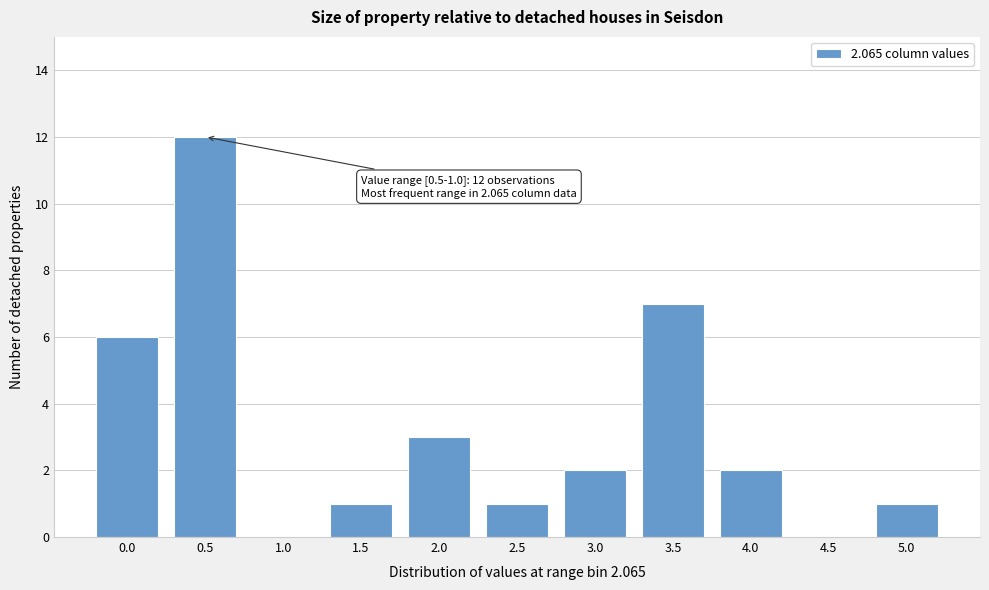

Reading left to right, transcribe all the data shown in this chart.

0.0=6	0.5=12	1.0=0	1.5=1	2.0=3	2.5=1	3.0=2	3.5=7	4.0=2	4.5=0	5.0=1